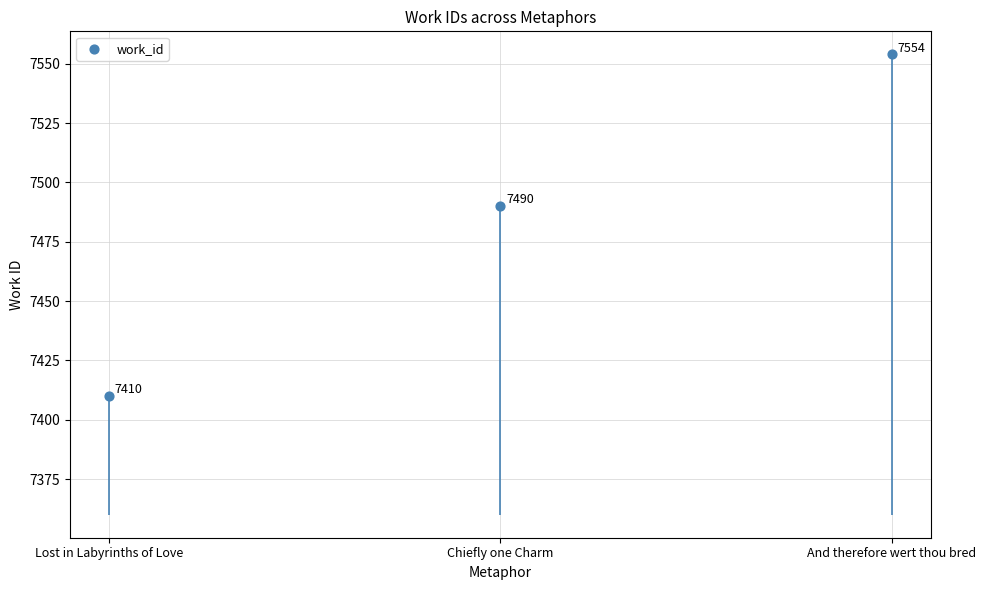

Approximately how many times larger is the value at Lost in Labyrinths of Love compared to Chiefly one Charm?

1.0